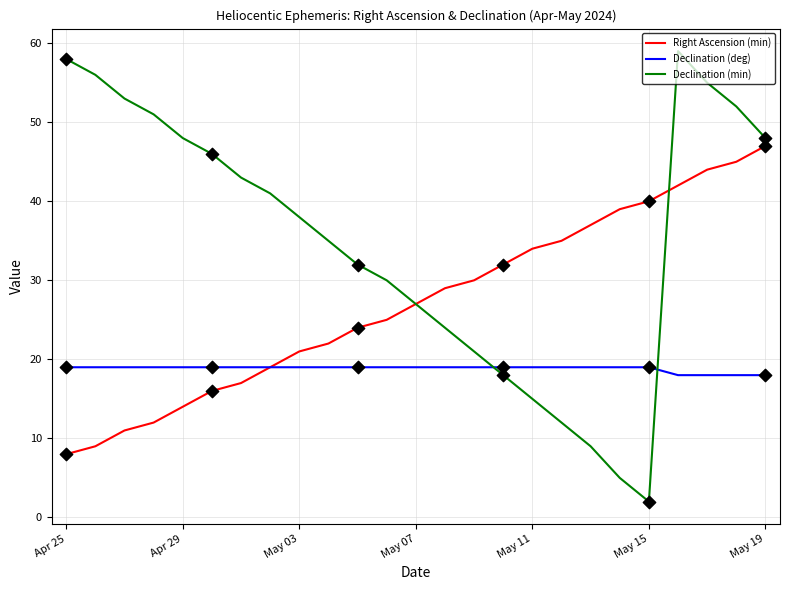

Which series has the largest range (max minus min)?

Declination (min)